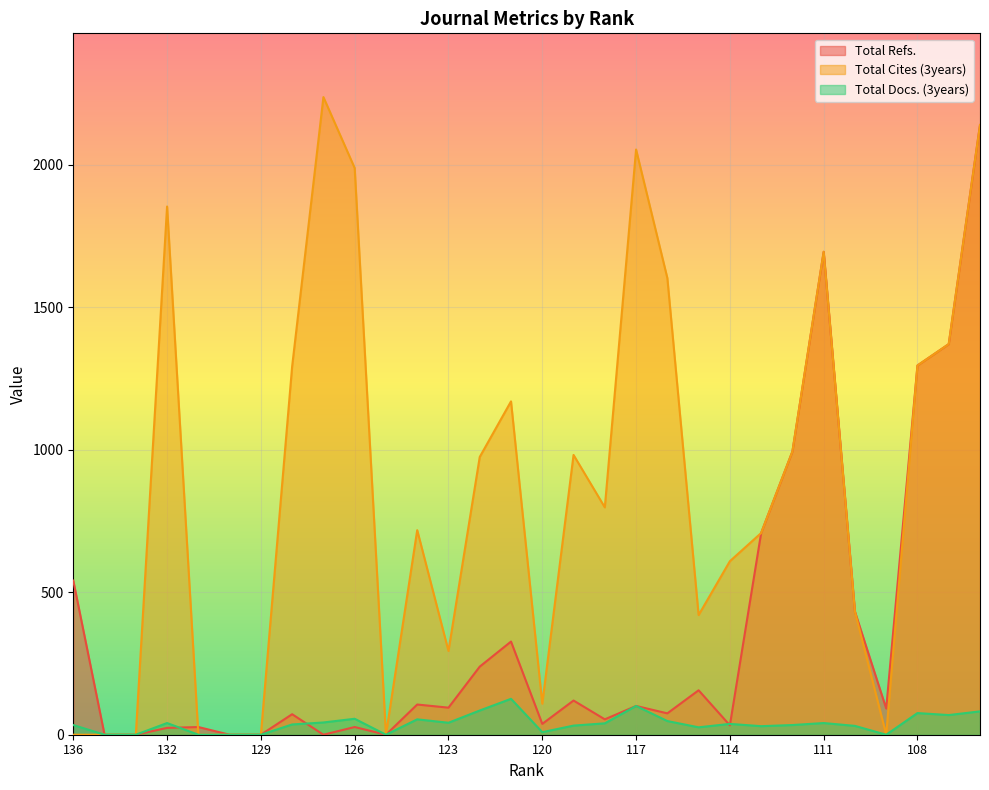

What is the difference between the maximum and minimum values in the Total Cites (3years) series?

2238